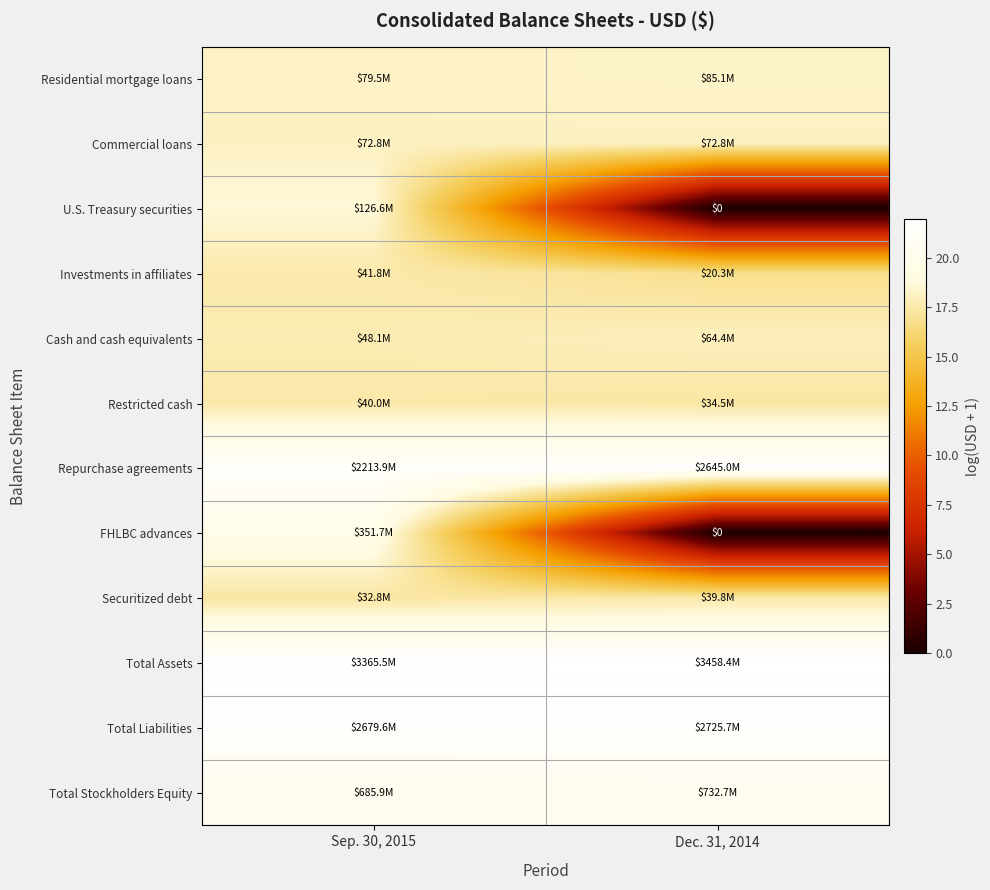

Count the number of data series in this chart.

12